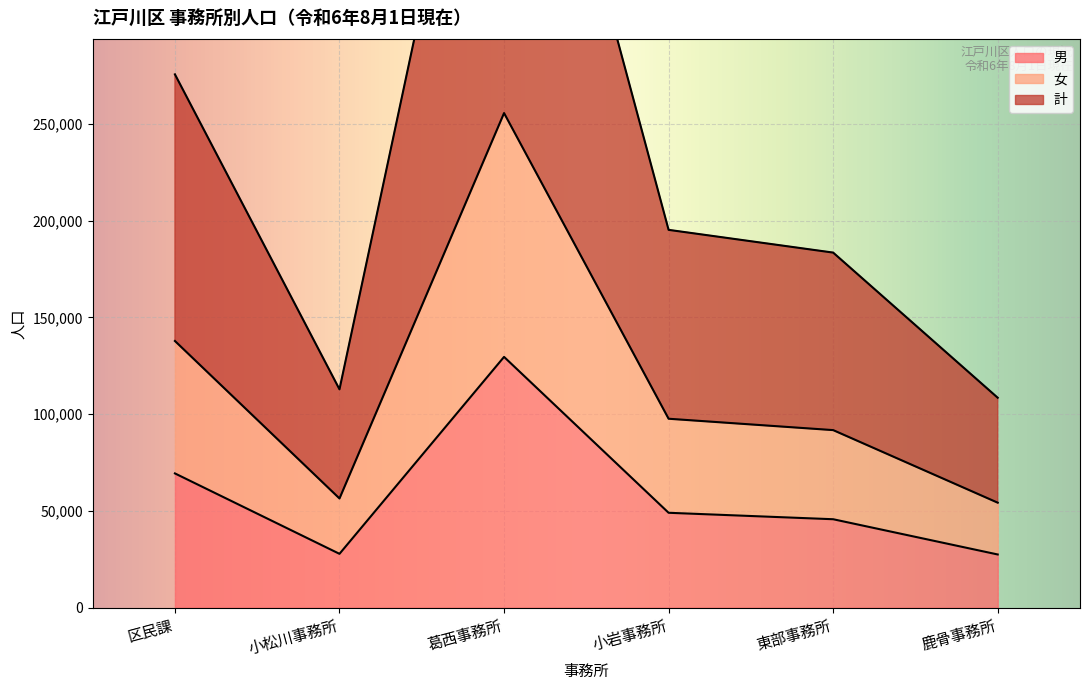

At which label does 女 reach its minimum?

鹿骨事務所